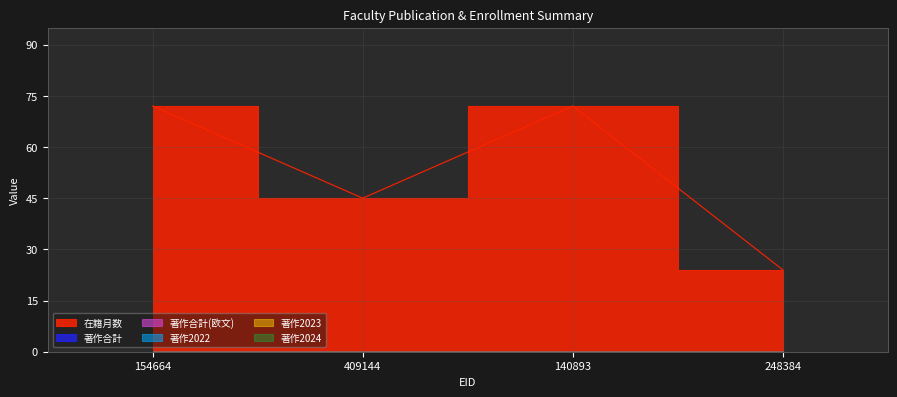

Which series has the largest range (max minus min)?

在籍月数